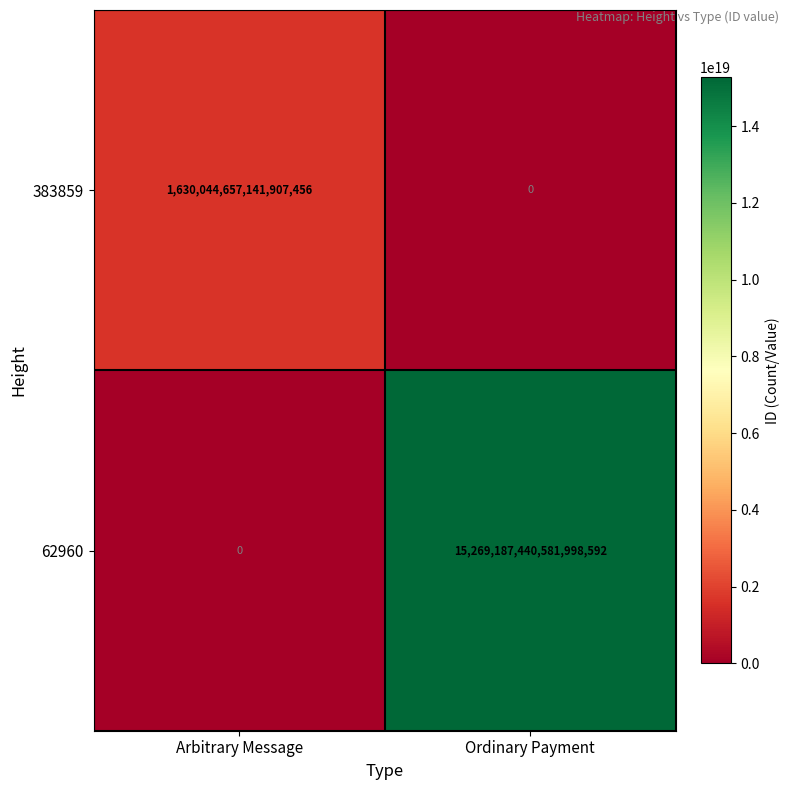

At which category is the sum across all series the highest?

Ordinary Payment